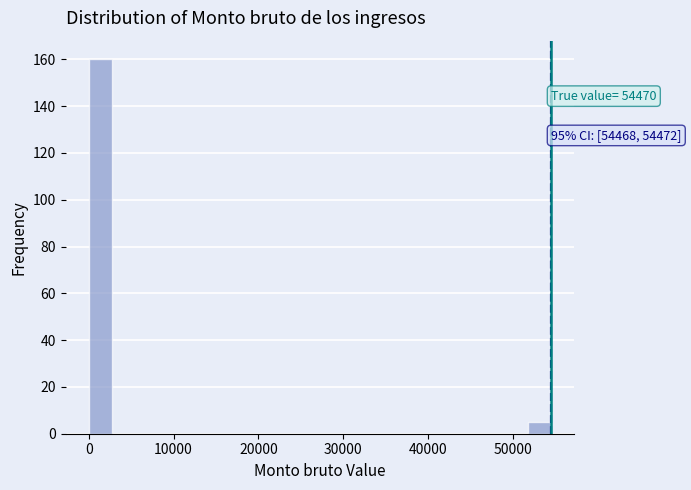

Read against the x-axis, roughly where is the centre of the tallest bar?

1000